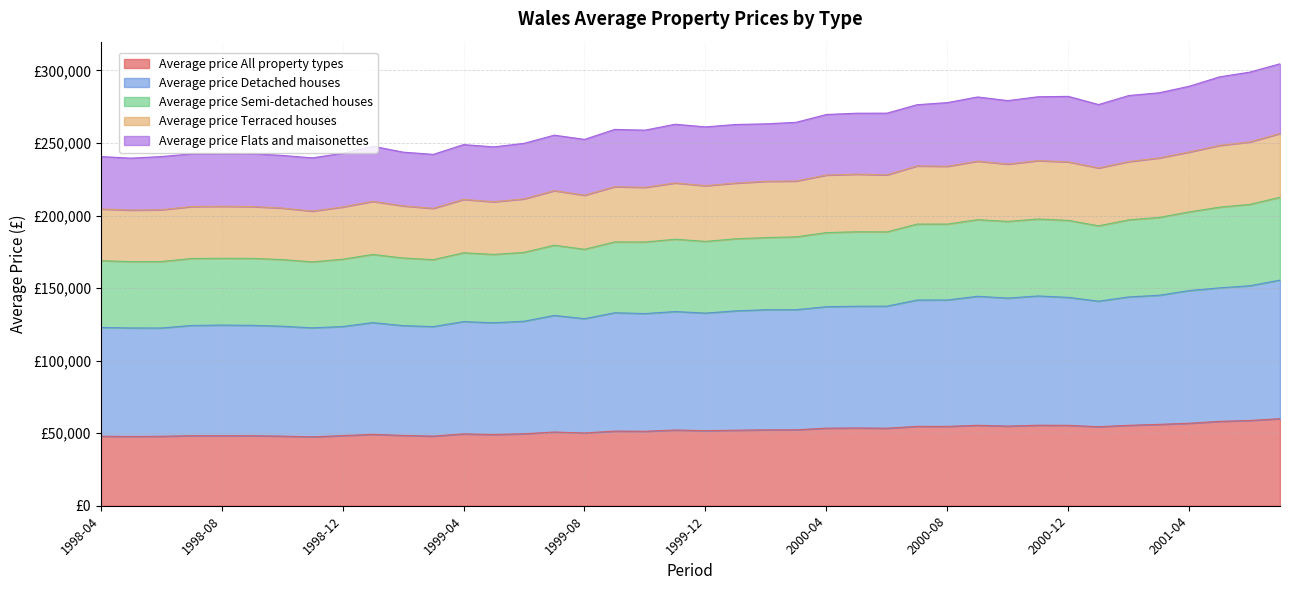

How many lines are shown in the chart?

5